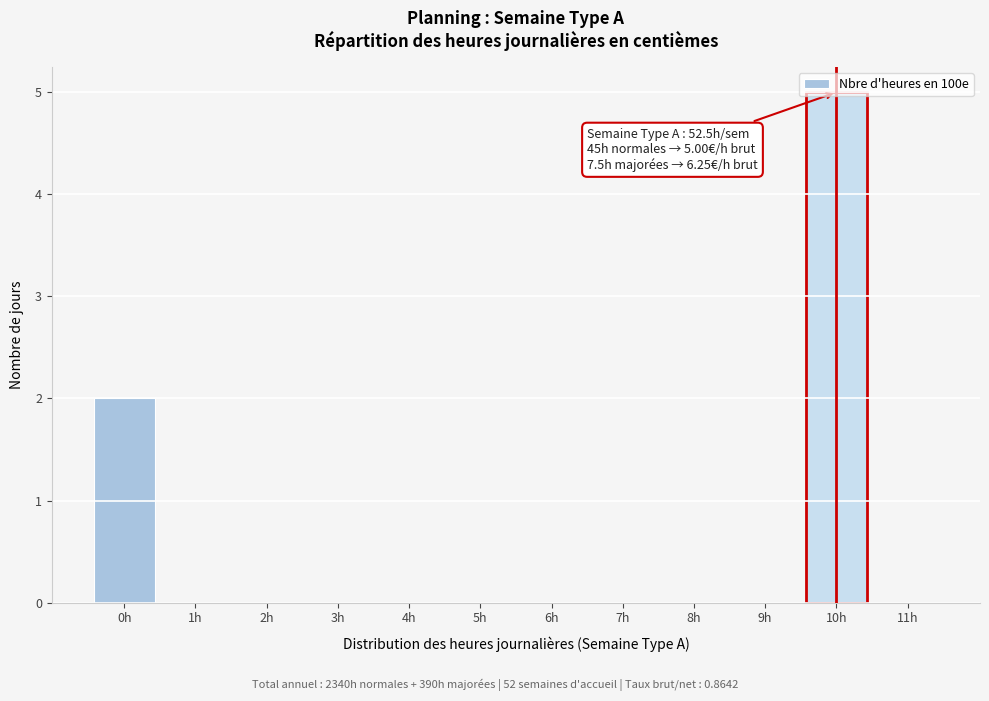

What is the sum of all values?

7